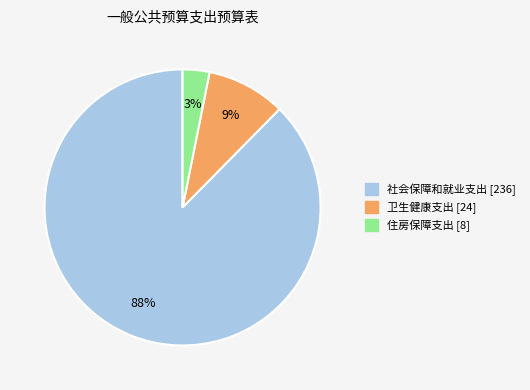

Is it true that 住房保障支出 is 11% of the pie?

False